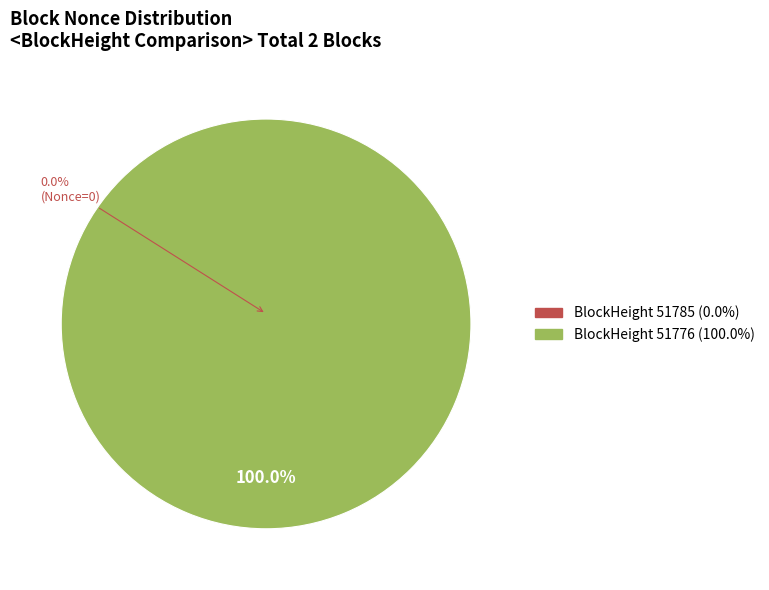

Count the number of slices in the pie.

2